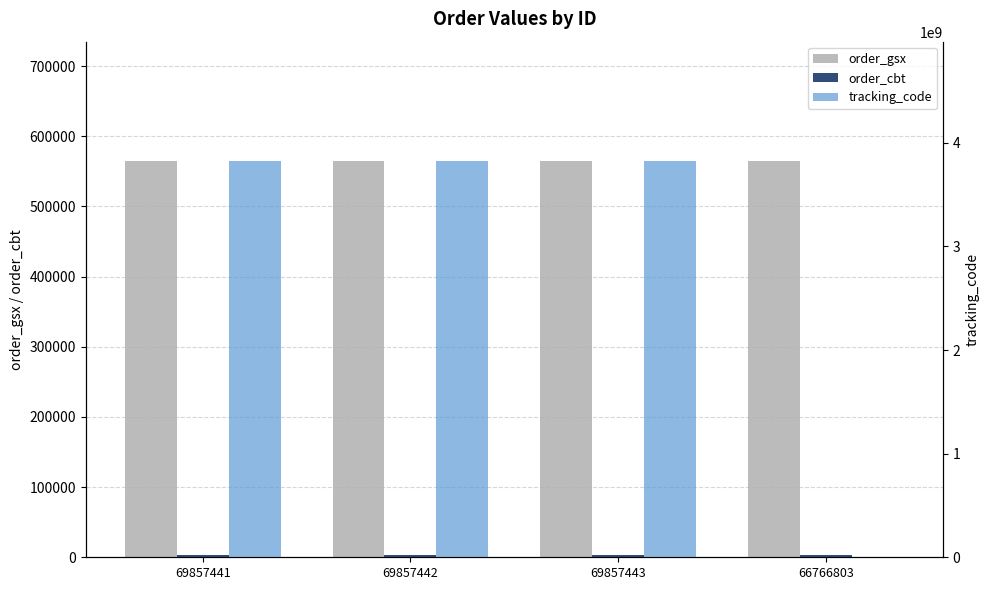

Count the number of data series in this chart.

3